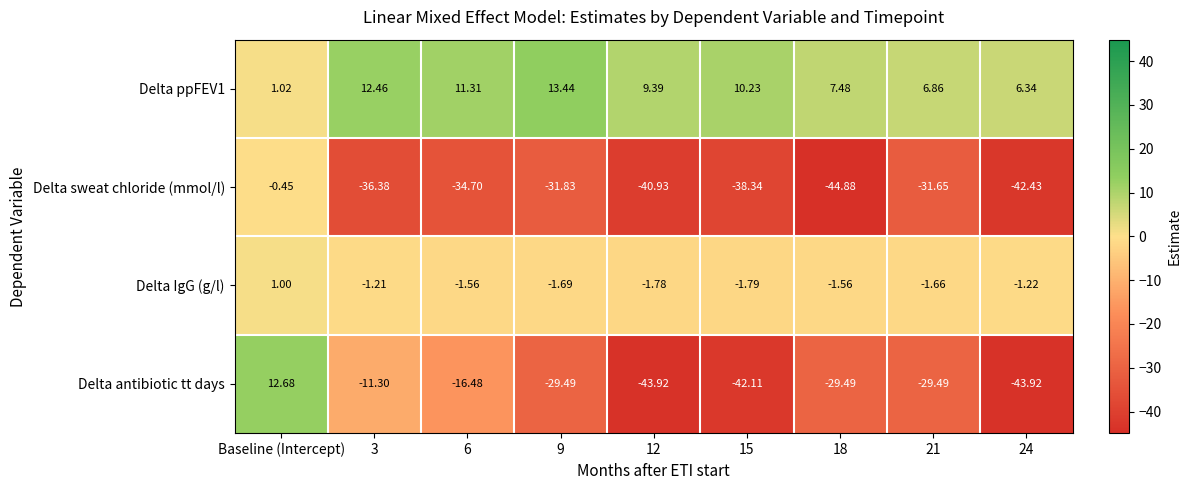

Which series changed the most between Baseline (Intercept) and 15?

Delta antibiotic tt days